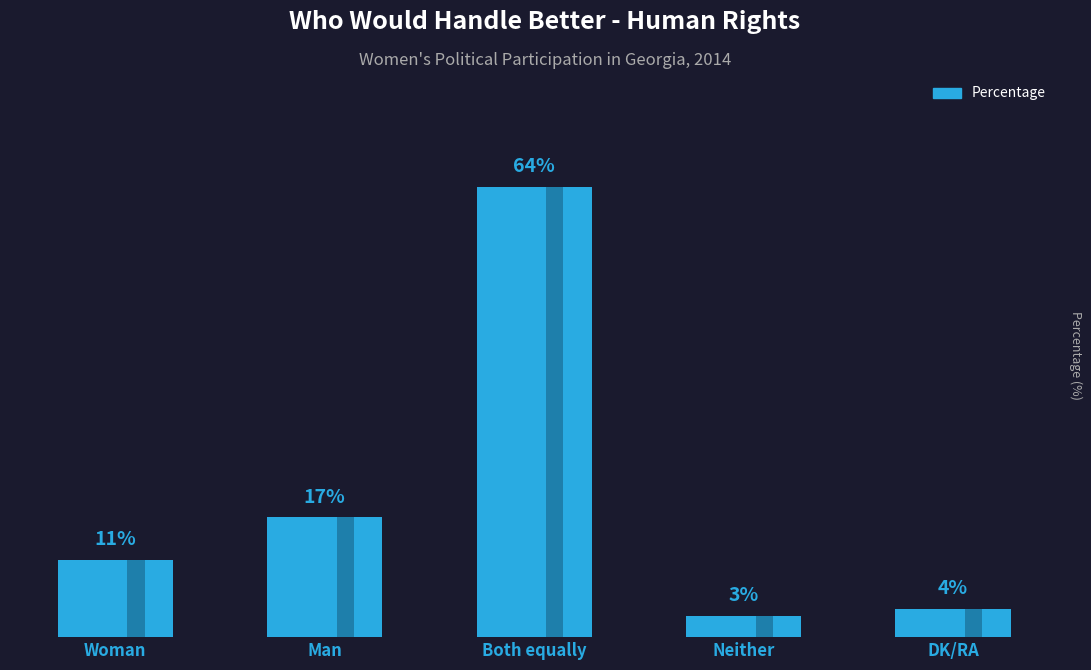

Rank the categories by value from highest to lowest.

Both equally, Man, Woman, DK/RA, Neither